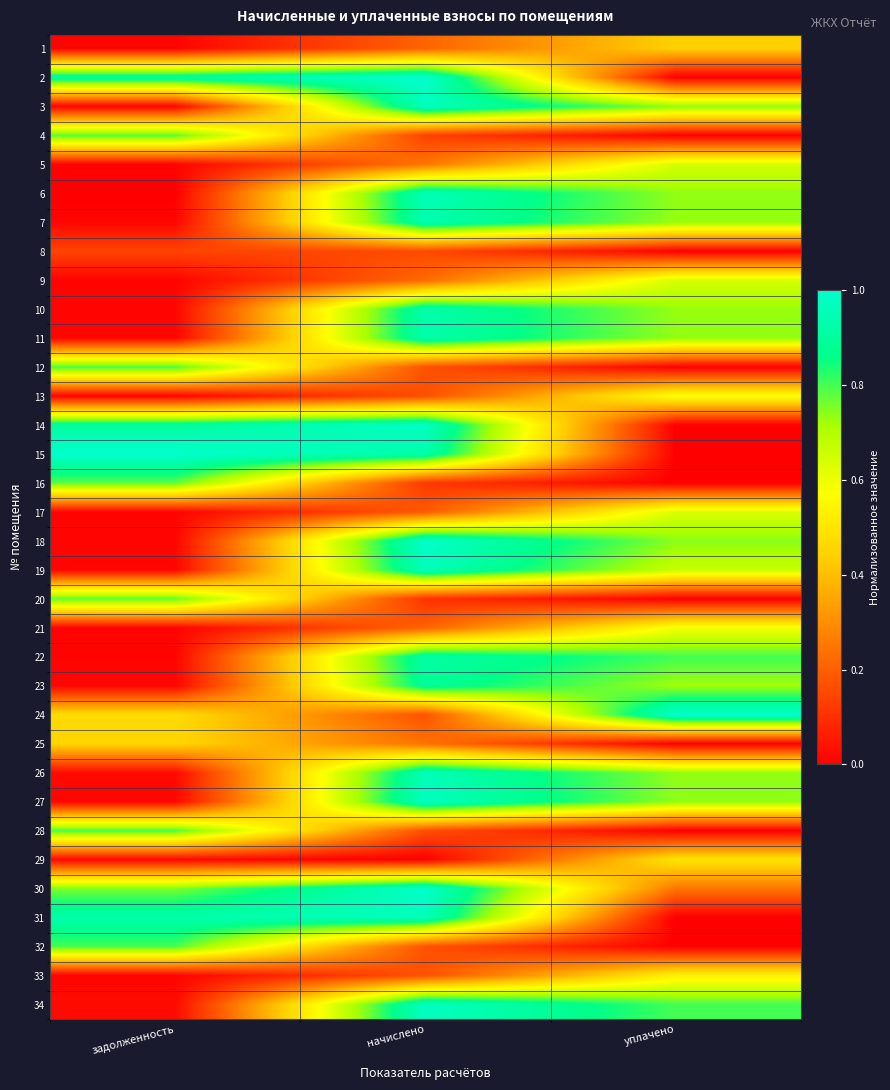

Reading left to right, what are all the values shown in this chart?

1: задолженность=0.0	начислено=0.2	уплачено=0.4
2: задолженность=0.9	начислено=1.0	уплачено=0.0
3: задолженность=0.0	начислено=1.0	уплачено=0.7
4: задолженность=0.8	начислено=0.1	уплачено=0.0
5: задолженность=0.0	начислено=0.2	уплачено=0.6
6: задолженность=0.0	начислено=1.0	уплачено=0.7
7: задолженность=0.0	начислено=0.9	уплачено=0.7
8: задолженность=0.1	начислено=0.2	уплачено=0.0
9: задолженность=0.0	начислено=0.2	уплачено=0.6
10: задолженность=0.0	начислено=0.9	уплачено=0.7
11: задолженность=0.0	начислено=0.9	уплачено=0.7
12: задолженность=0.8	начислено=0.2	уплачено=0.0
13: задолженность=0.0	начислено=0.2	уплачено=0.6
14: задолженность=0.9	начислено=1.0	уплачено=0.0
15: задолженность=1.0	начислено=0.9	уплачено=0.0
16: задолженность=0.8	начислено=0.1	уплачено=0.0
17: задолженность=0.0	начислено=0.2	уплачено=0.6
18: задолженность=0.0	начислено=1.0	уплачено=0.7
19: задолженность=0.0	начислено=1.0	уплачено=0.7
20: задолженность=0.8	начислено=0.1	уплачено=0.0
21: задолженность=0.0	начислено=0.2	уплачено=0.6
22: задолженность=0.0	начислено=0.9	уплачено=0.8
23: задолженность=0.0	начислено=0.9	уплачено=0.7
24: задолженность=0.5	начислено=0.2	уплачено=1.0
25: задолженность=0.5	начислено=0.2	уплачено=0.0
26: задолженность=0.0	начислено=1.0	уплачено=0.7
27: задолженность=0.0	начислено=1.0	уплачено=0.7
28: задолженность=0.8	начислено=0.2	уплачено=0.0
29: задолженность=0.0	начислено=0.0	уплачено=0.5
30: задолженность=0.8	начислено=1.0	уплачено=0.2
31: задолженность=0.9	начислено=1.0	уплачено=0.0
32: задолженность=0.8	начислено=0.2	уплачено=0.0
33: задолженность=0.0	начислено=0.2	уплачено=0.5
34: задолженность=0.0	начислено=1.0	уплачено=0.8